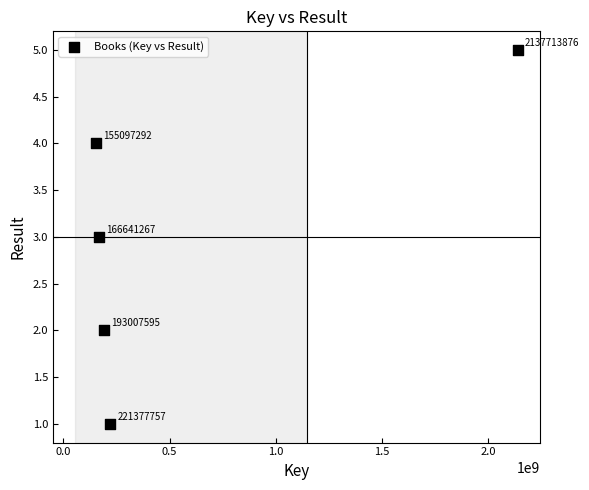

What is the range of Y values (max minus min)?

4